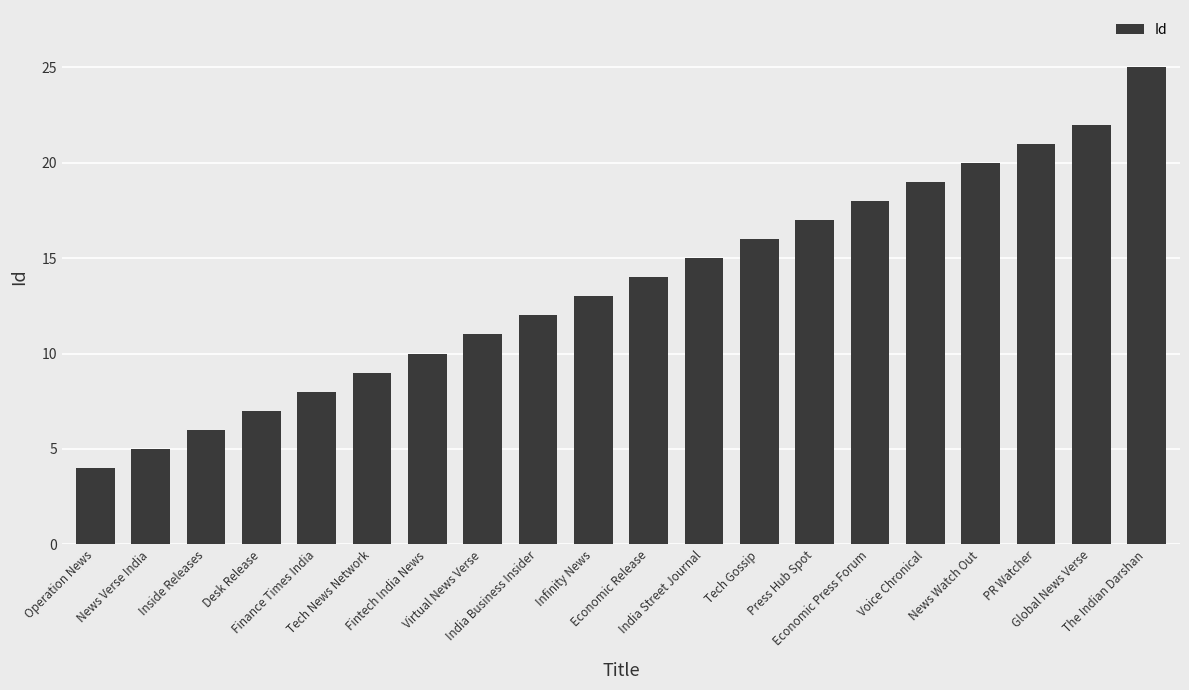

Does the chart contain any negative values?

No